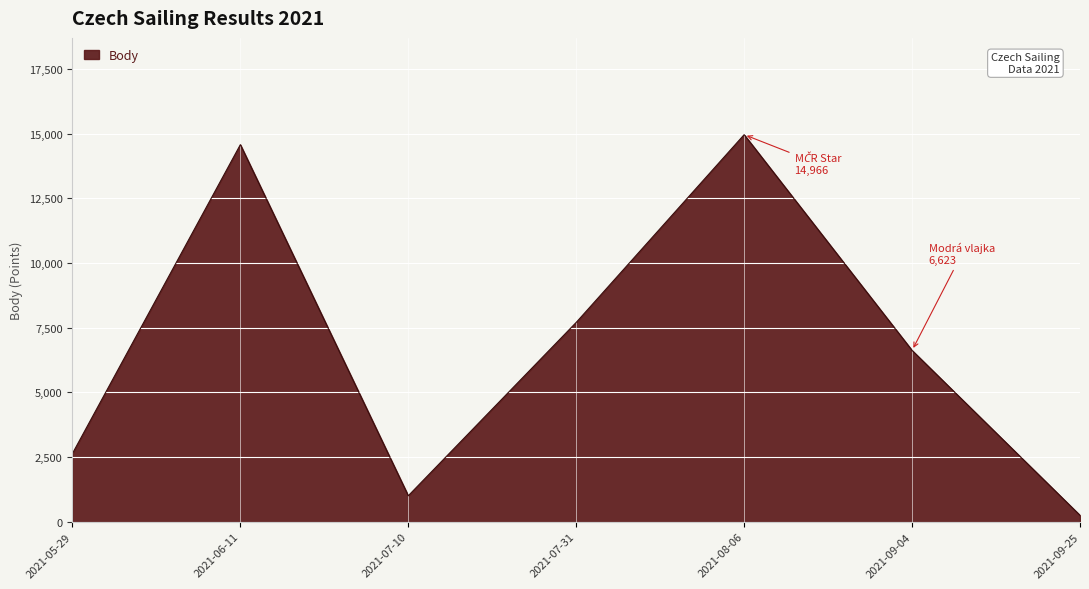

Rank the categories by value from lowest to highest.

2021-09-25, 2021-07-10, 2021-05-29, 2021-09-04, 2021-07-31, 2021-06-11, 2021-08-06